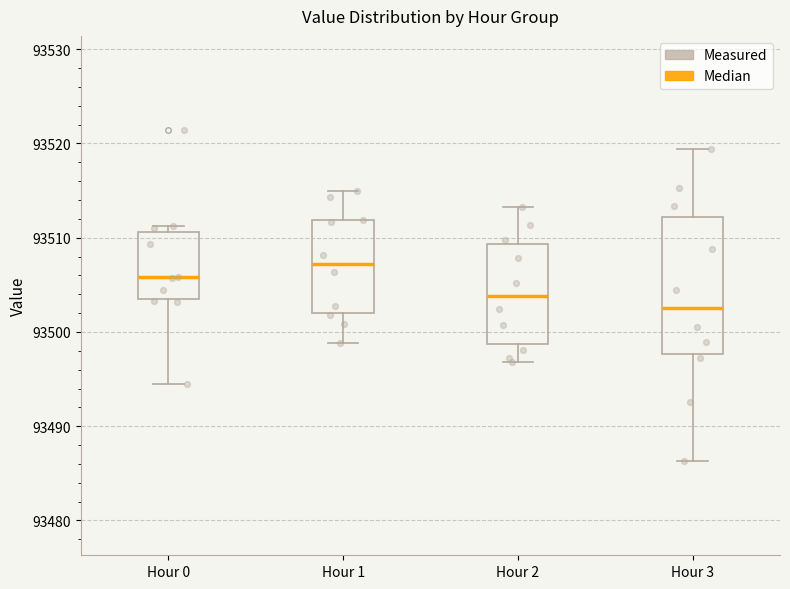

Which box's median line is the lowest?

Hour 3